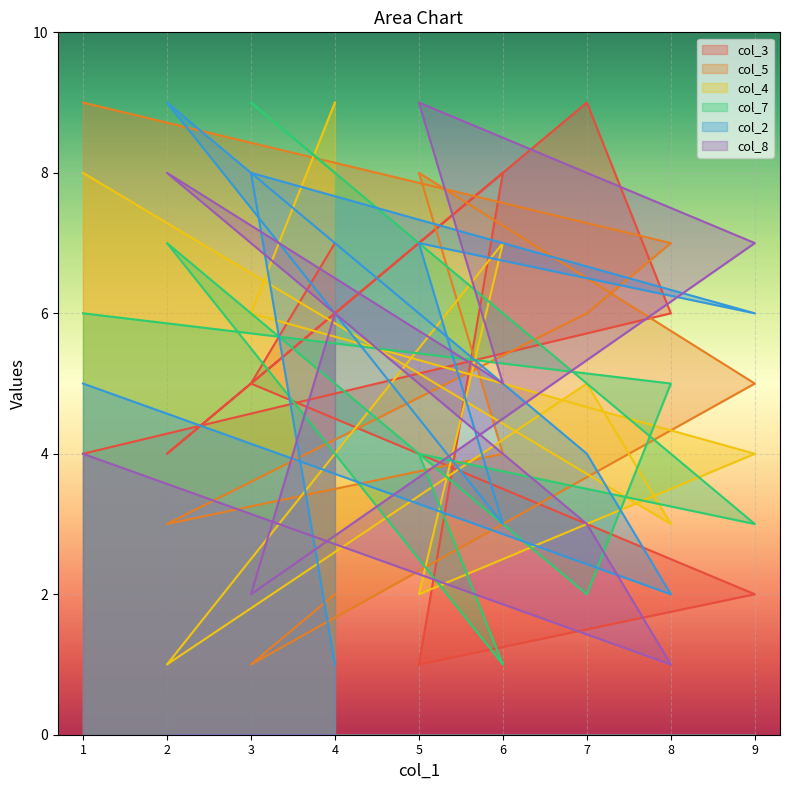

Which series ends up on top after the final intersection of col_2 and col_5?

col_5